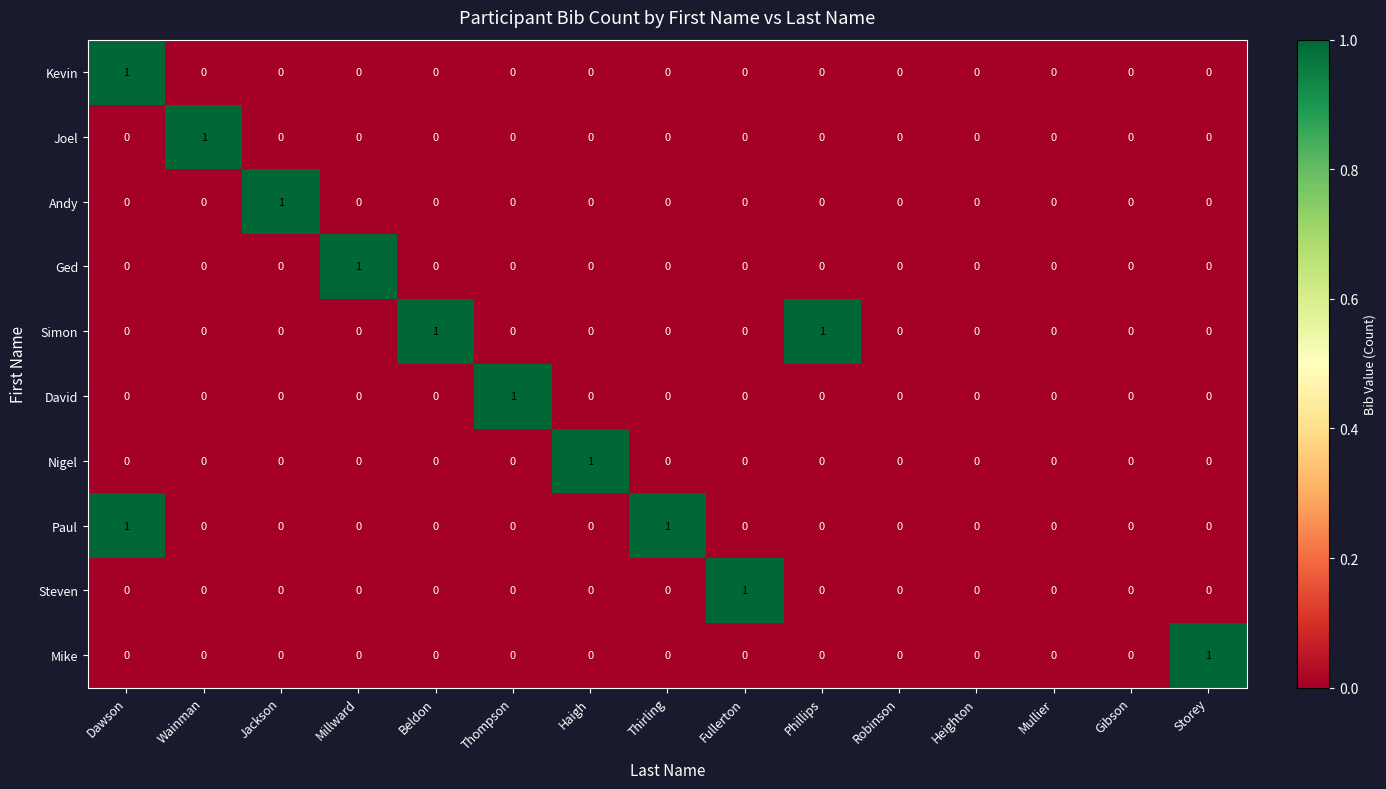

Is the value of Andy at Millward greater than the value of Ged at Millward?

No